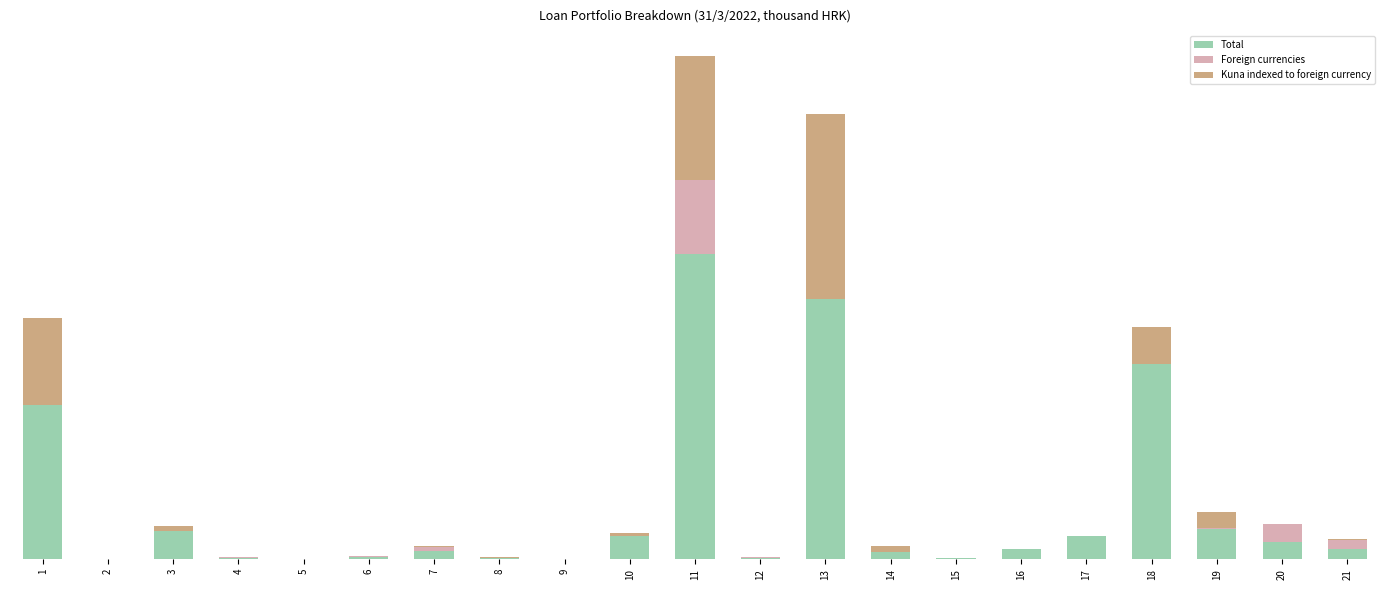

List the series in order of their peak value, highest first.

Total, Kuna indexed to foreign currency, Foreign currencies